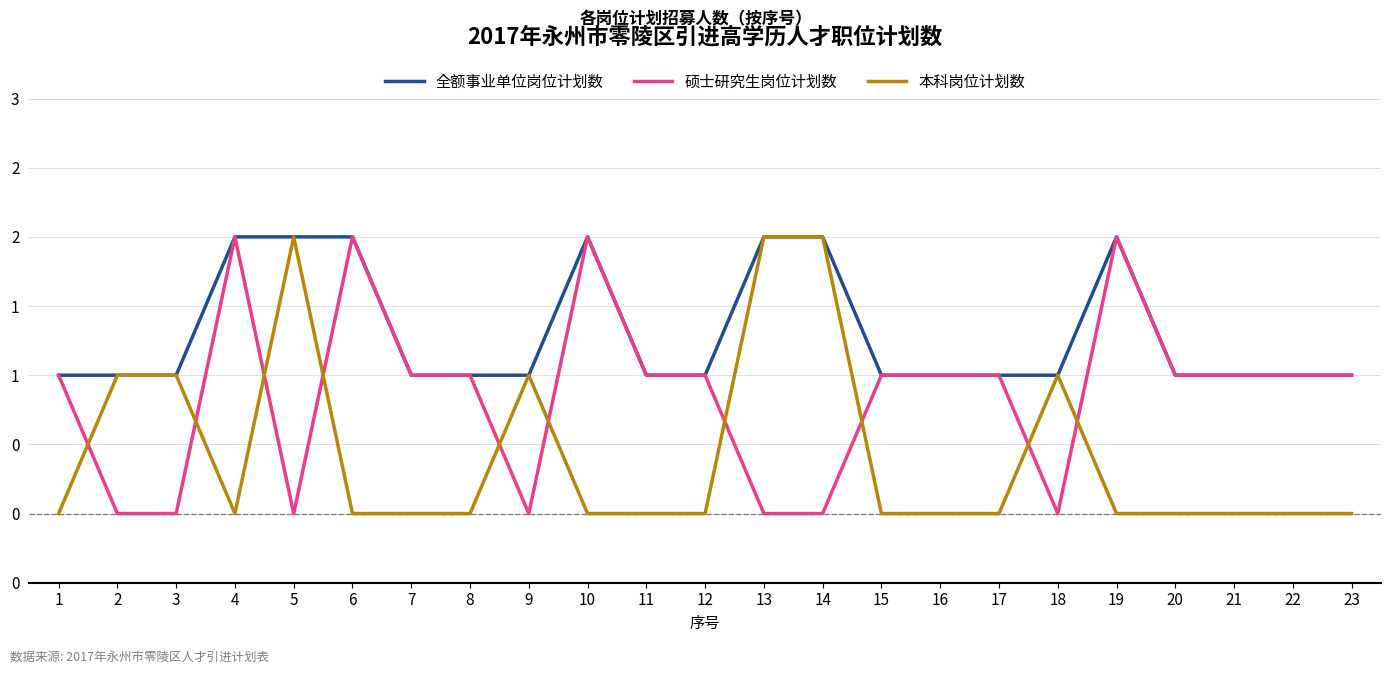

What are all the series names shown in the legend?

全额事业单位岗位计划数, 硕士研究生岗位计划数, 本科岗位计划数